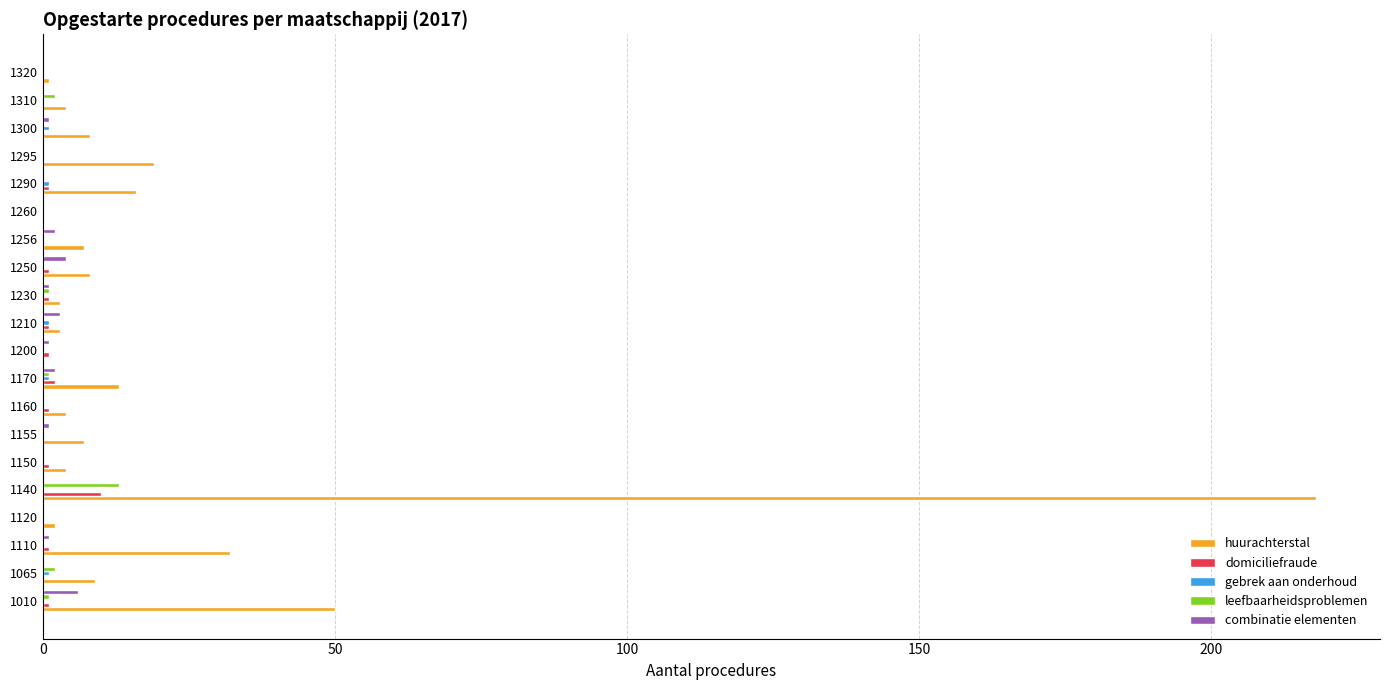

What is the sum of all combinatie elementen values?

22